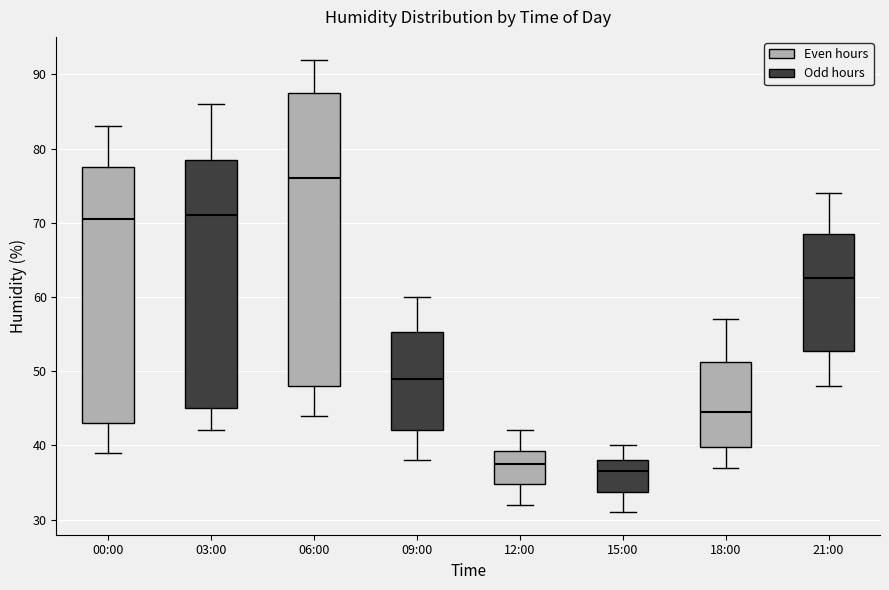

Which box's median line is the highest?

06:00